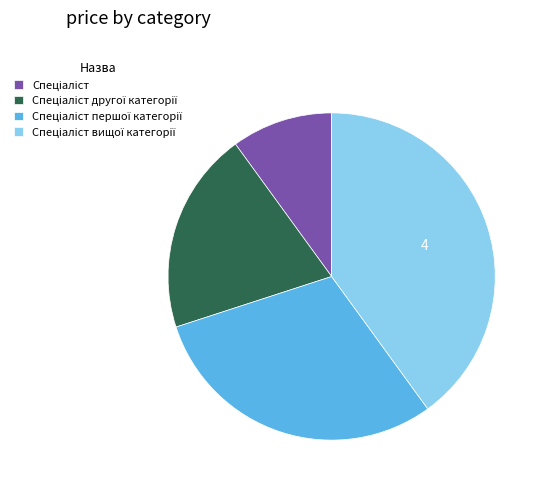

Does any single category account for the majority?

No